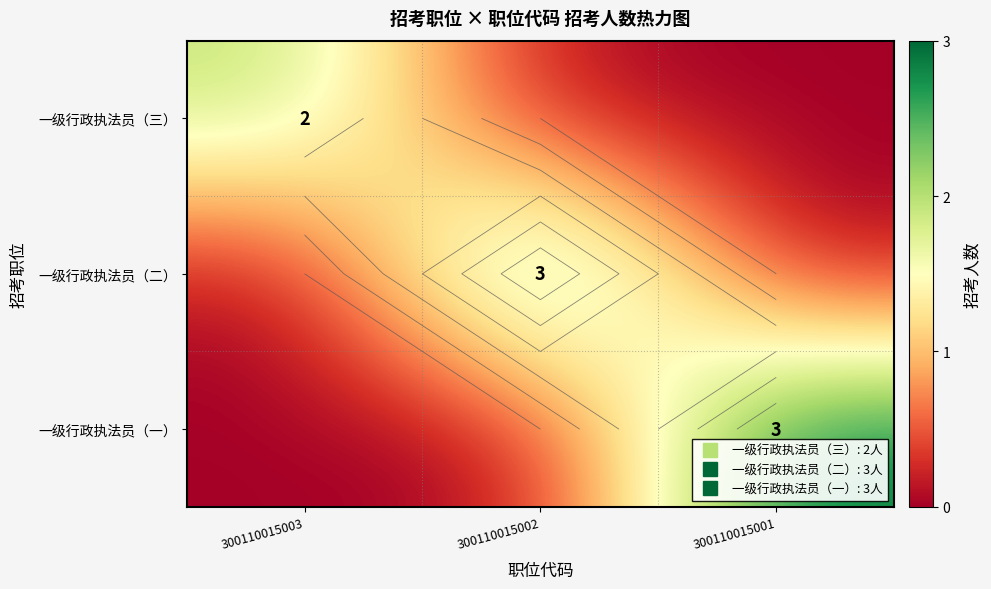

What is the difference between the highest and lowest values at 300110015002?

3